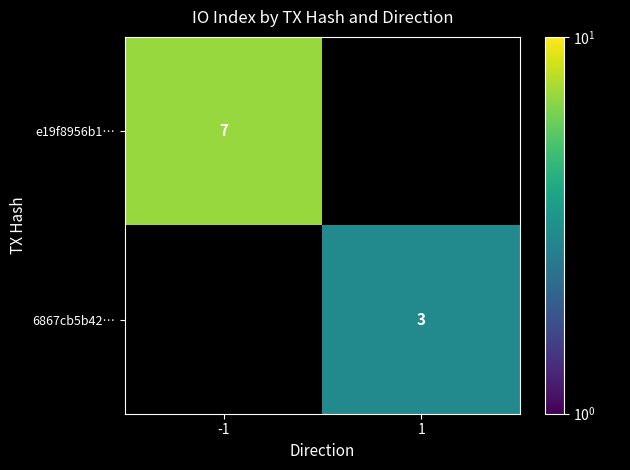

The value of 6867cb5b42… at 1 is 3. True or false?

True